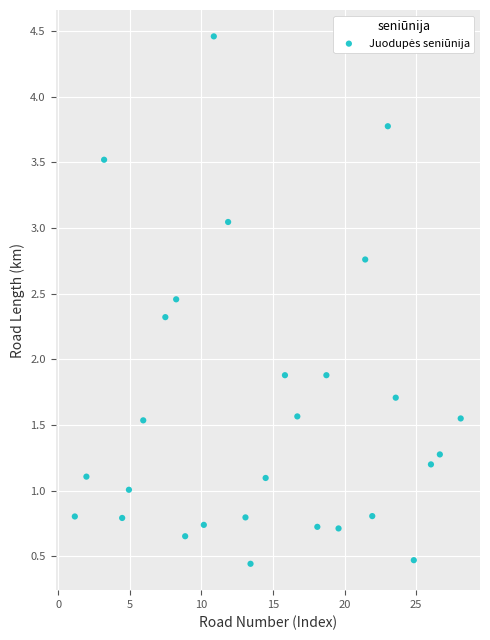

What is the range of Y values (max minus min)?

4.0